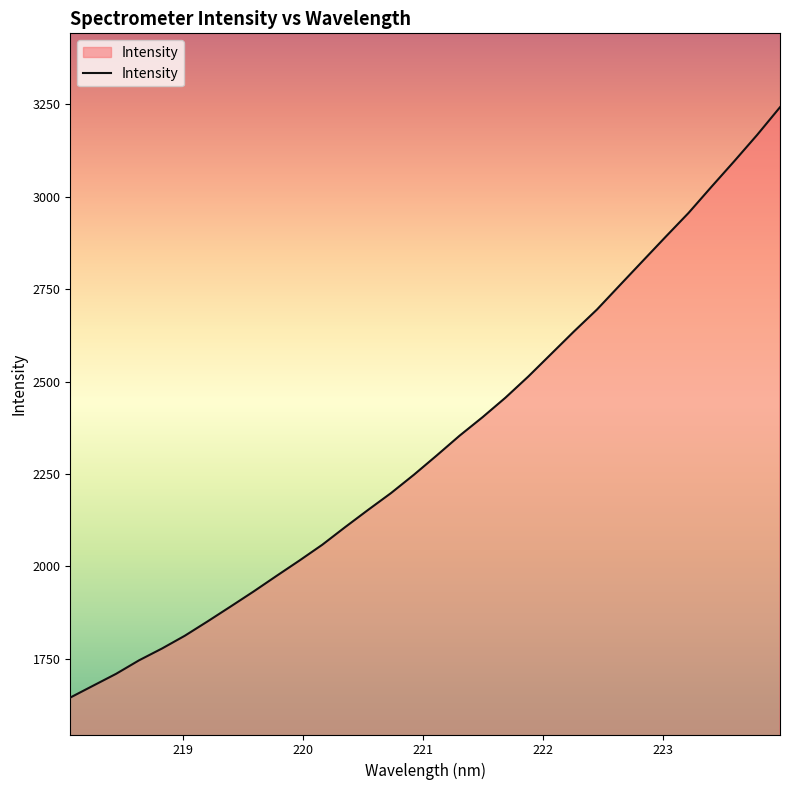

What is the smallest value displayed?

1644.6